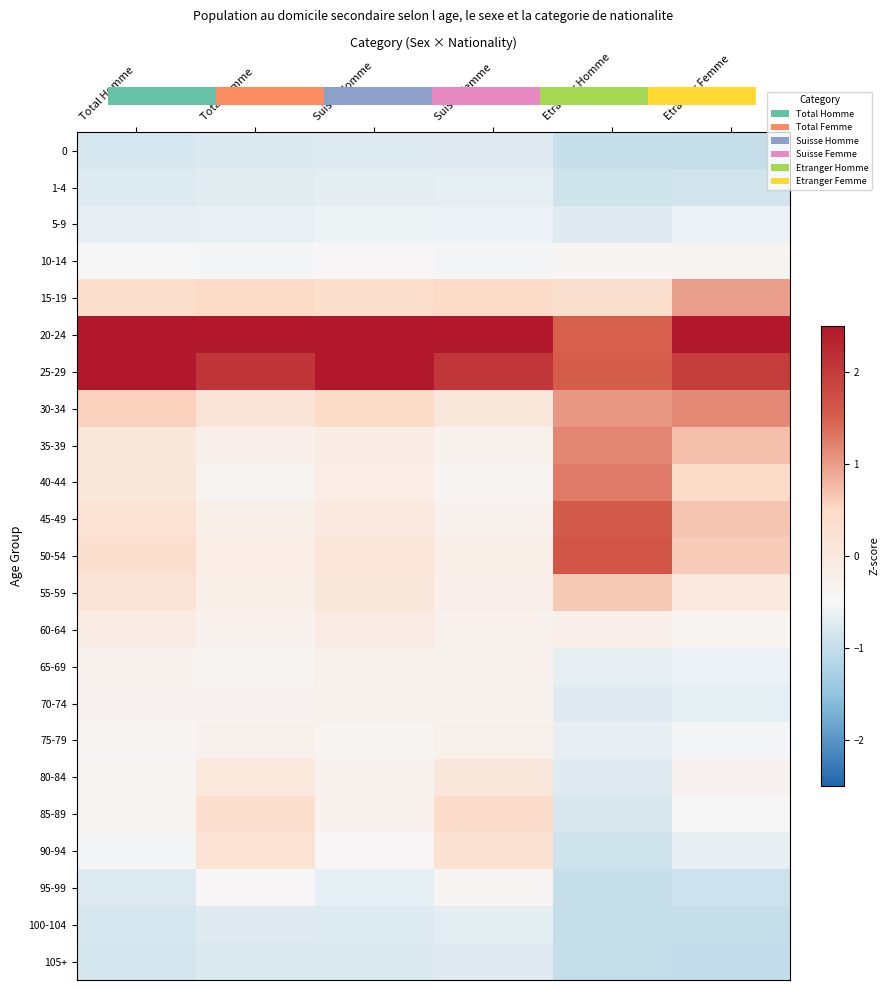

At how many categories does at least one series exceed 3?

4